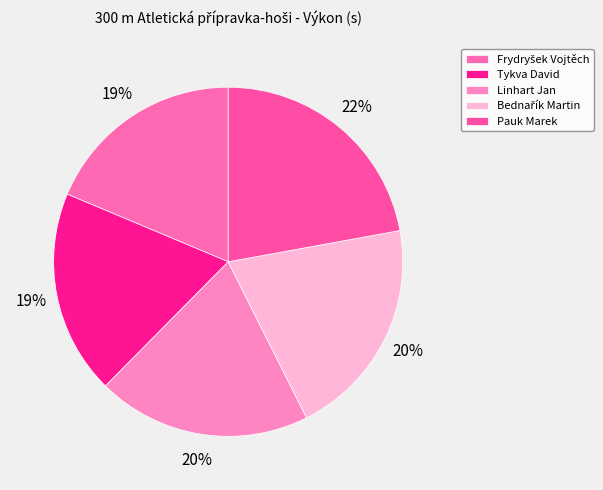

To the nearest percent, what is the difference between the Bednařík Martin and Frydryšek Vojtěch slice percentages?

2%